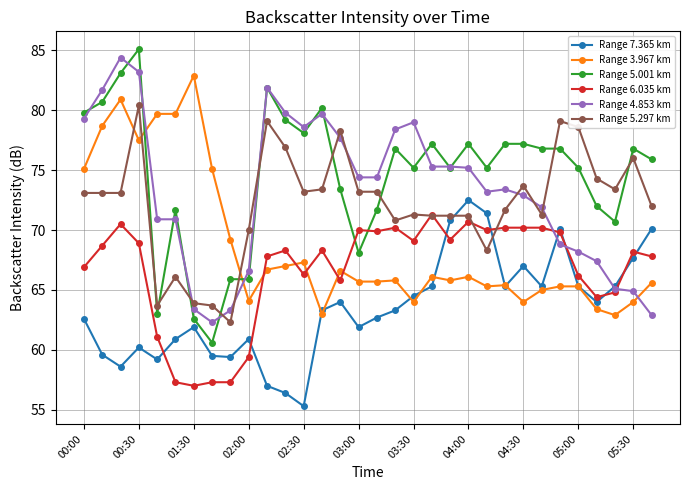

What is the maximum value shown in the chart?

85.1